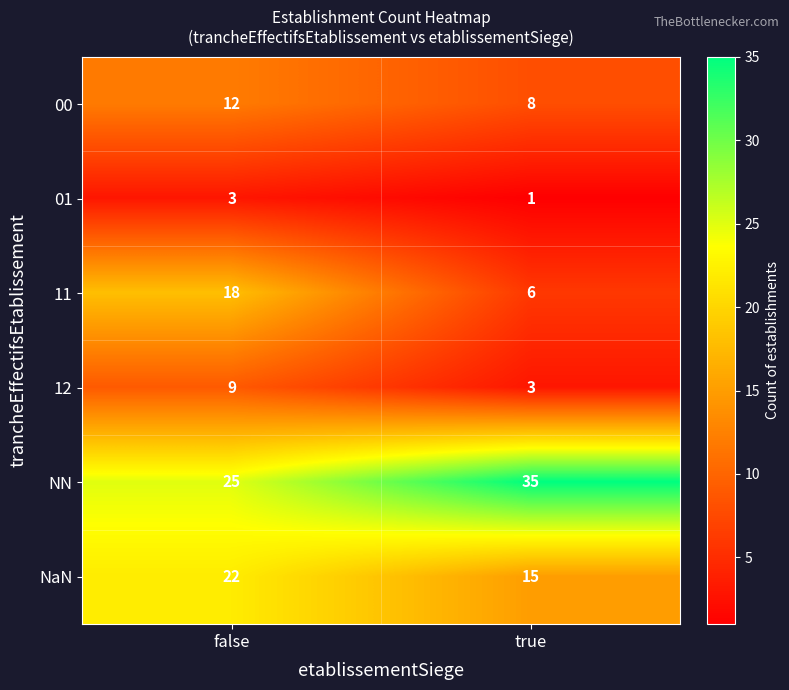

Count the number of categories in the chart.

2